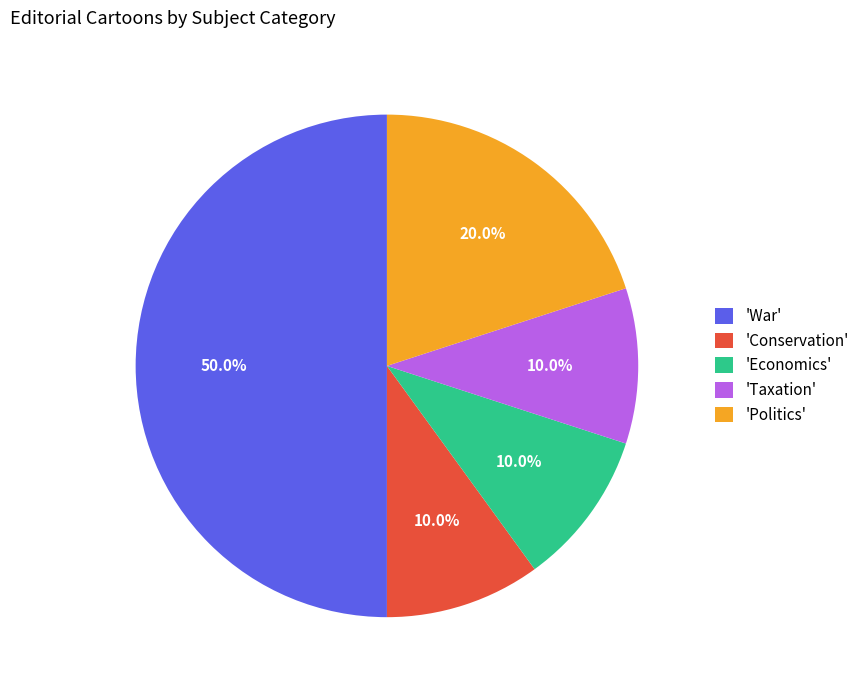

Which has a higher value, 'War' or 'Taxation'?

'War'